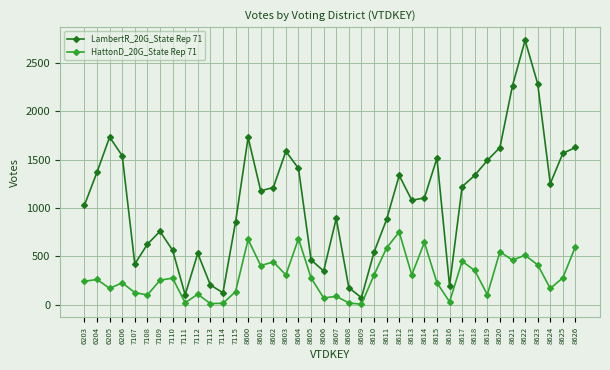

Does the chart have visible grid lines?

Yes